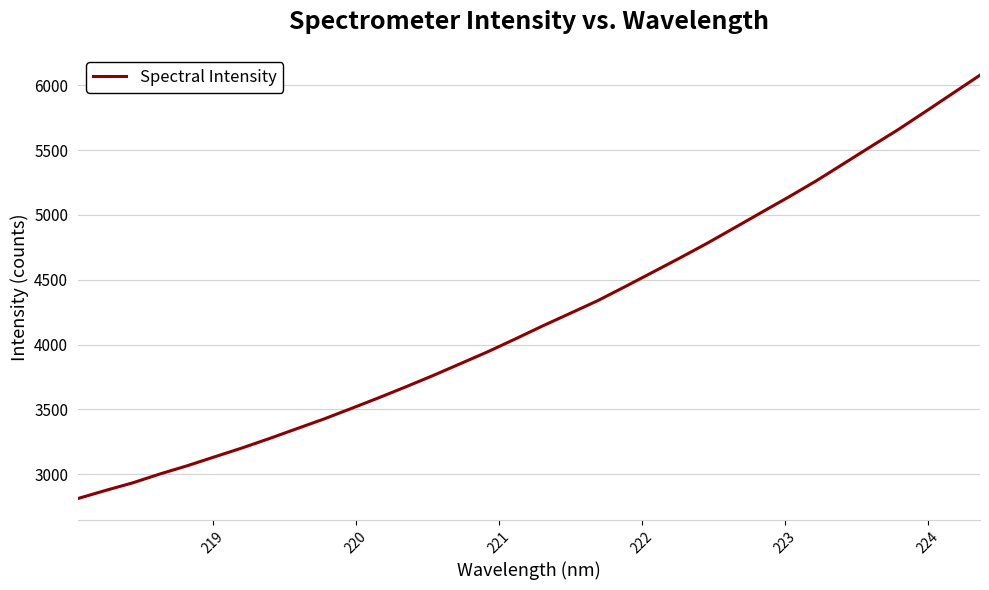

What is the maximum value shown in the chart?

6077.9